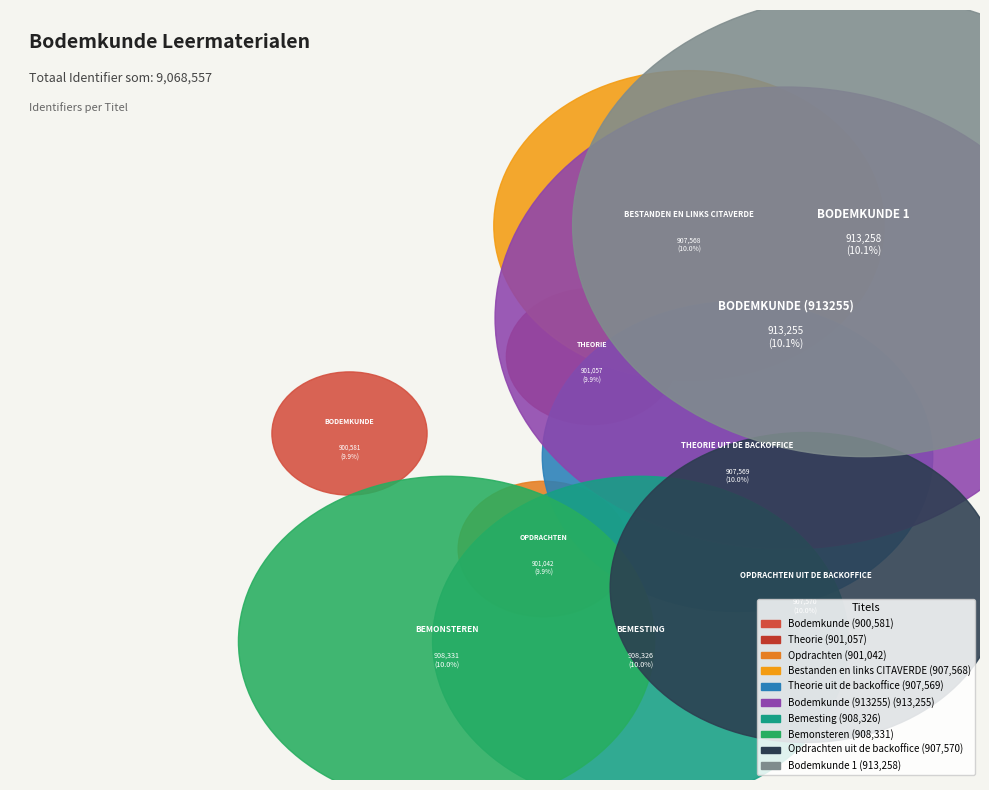

Between Bodemkunde and Bemesting, which is larger?

Bemesting